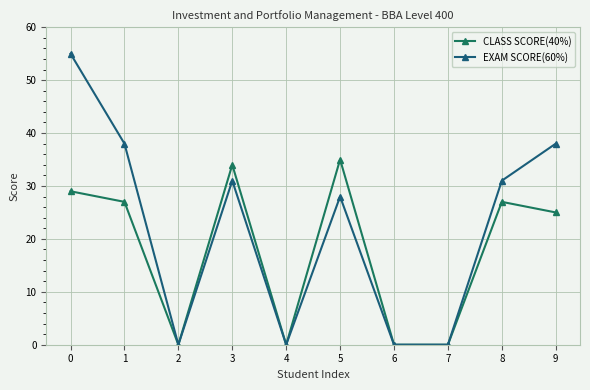

Which series has the largest range (max minus min)?

EXAM SCORE(60%)